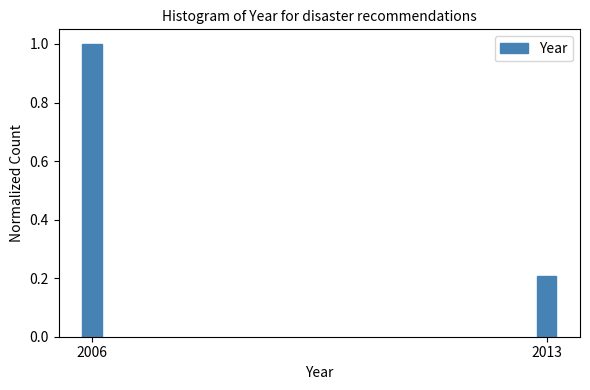

Reading right to left, transcribe all the data shown in this chart.

2013=0.2	2006=1.0